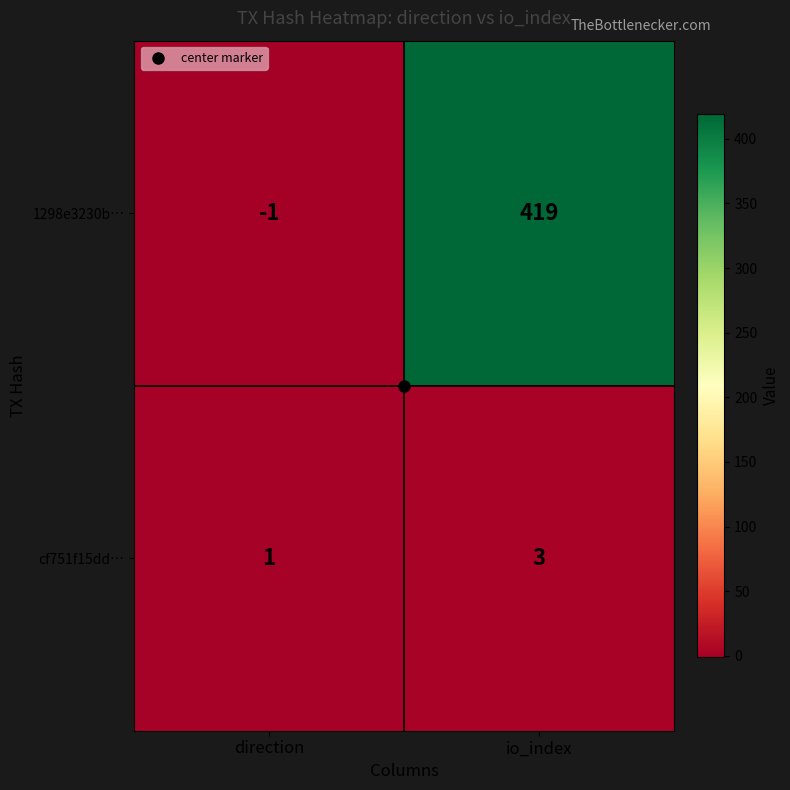

What is the maximum value for cf751f15dd…?

3